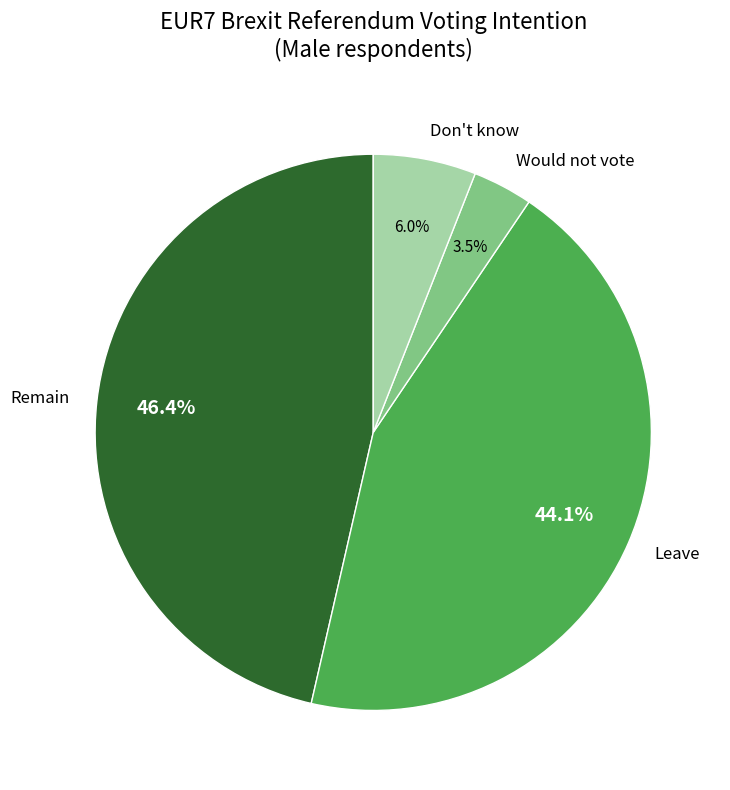

To the nearest percent, what percentage of the pie is Remain?

46%